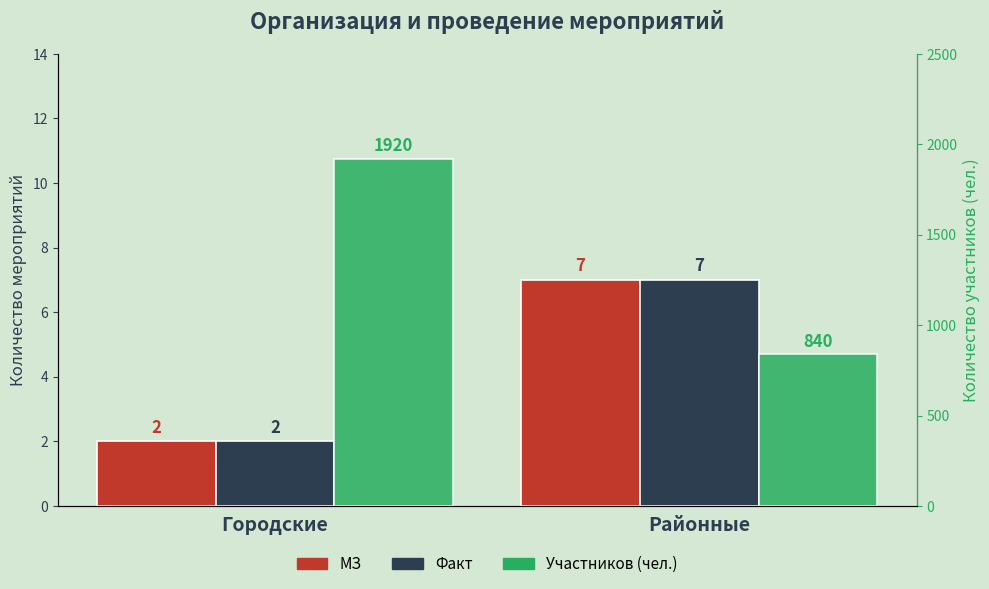

Which series changed the most between Городские and Районные?

Участников (чел.)